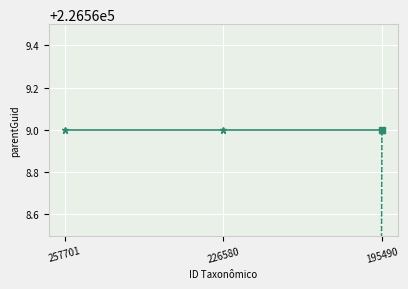

How many lines are shown in the chart?

3